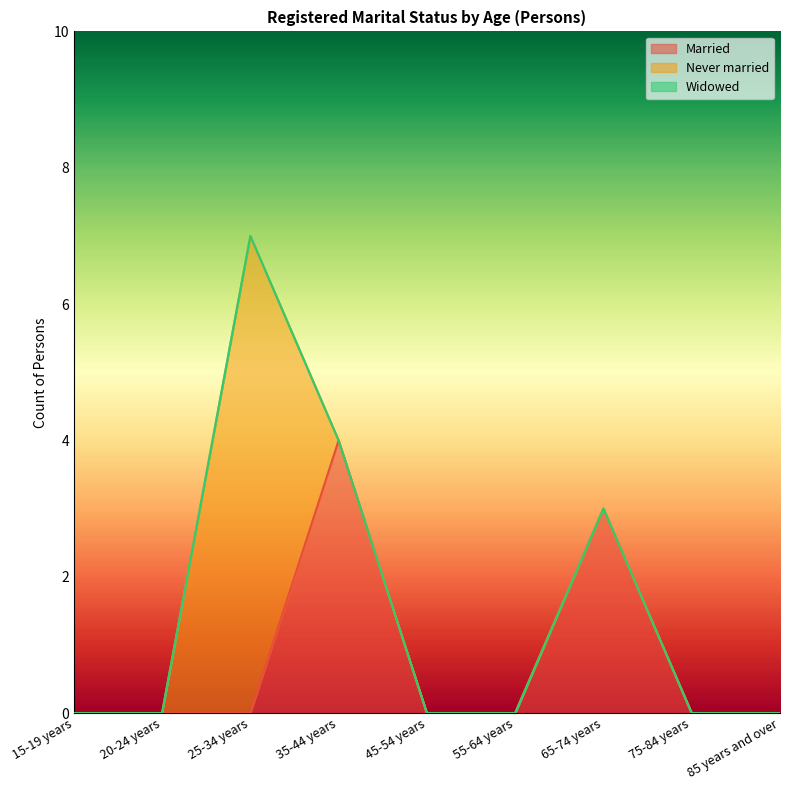

Does the chart have visible grid lines?

No